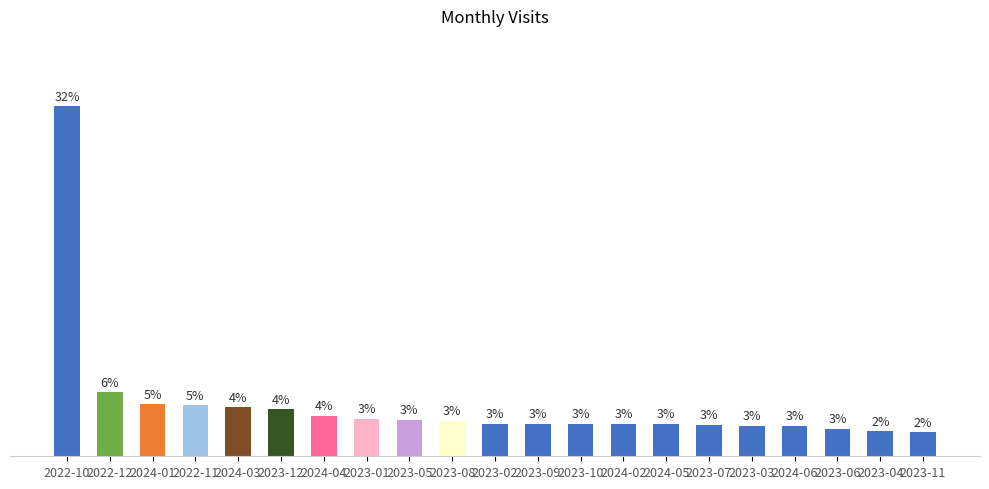

Where is the data nearest to the value 17?

2022-12